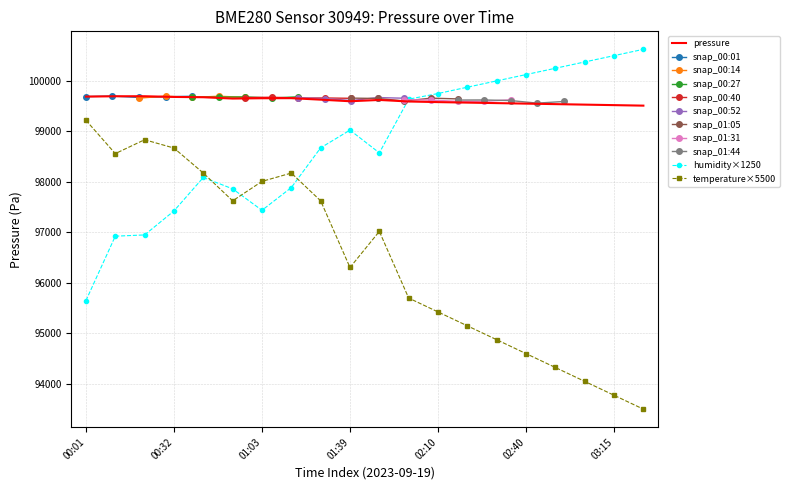

How many intersections are there between humidity and pressure?

1